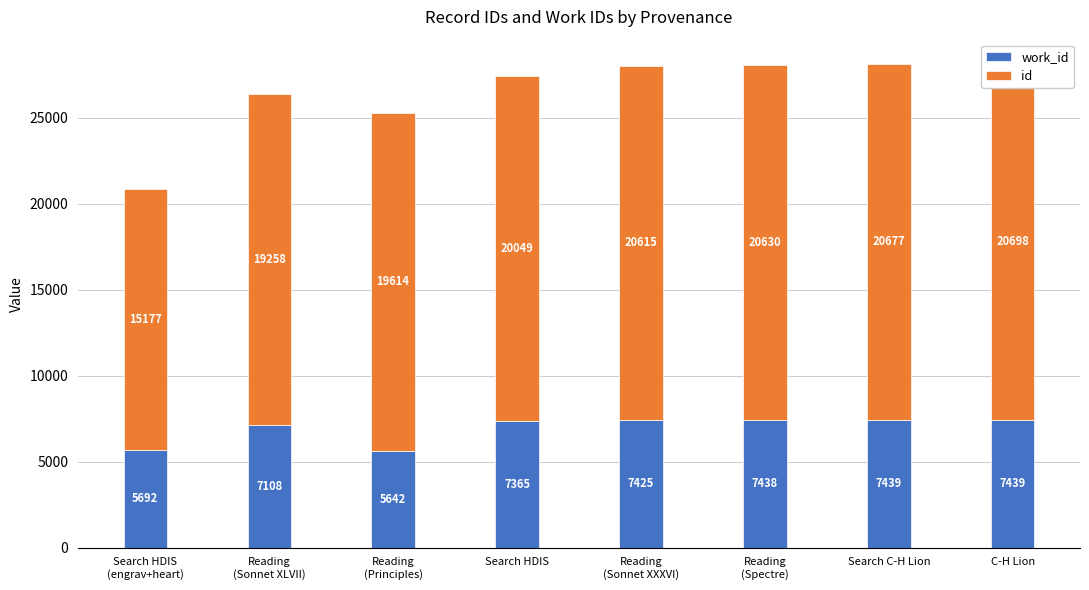

Where does the id series first go above 20615?

Reading
(Spectre)